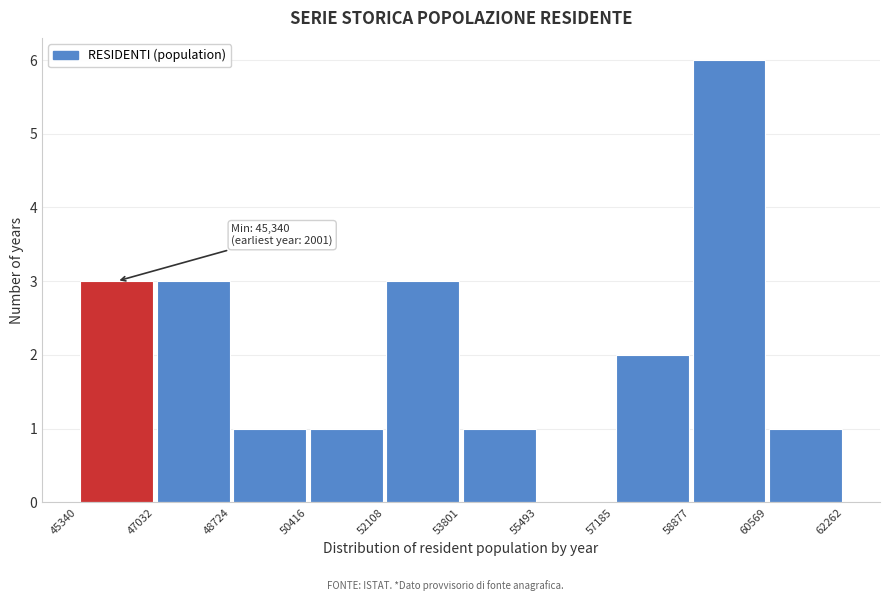

Which range on the x-axis has the tallest bar?

58877 to 60569